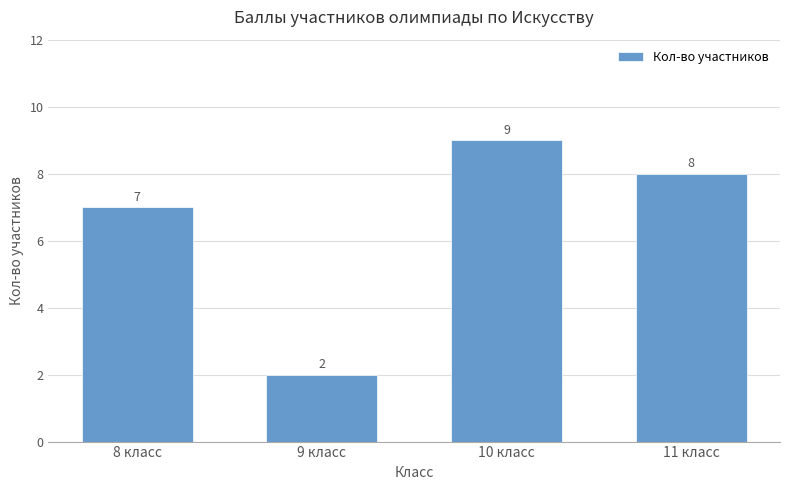

Reading left to right, what are all the values shown in this chart?

7	2	9	8